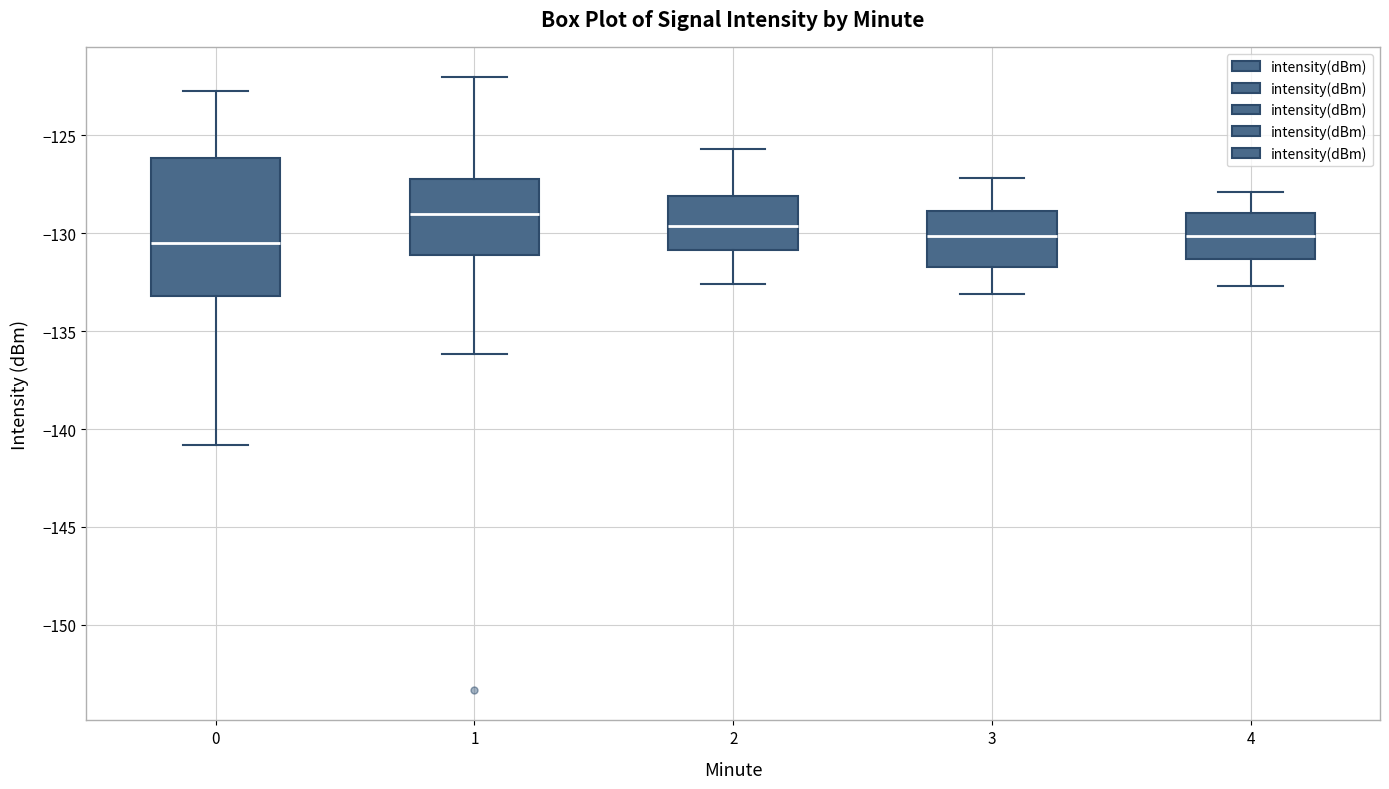

Which box is the tallest, from its lower edge to its upper edge?

0